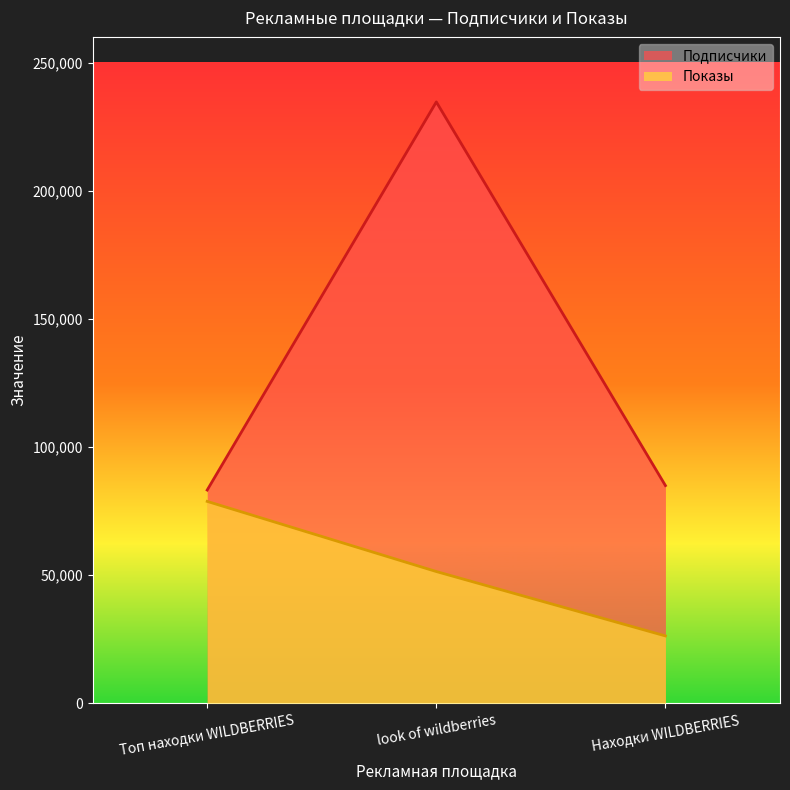

How many lines are shown in the chart?

2